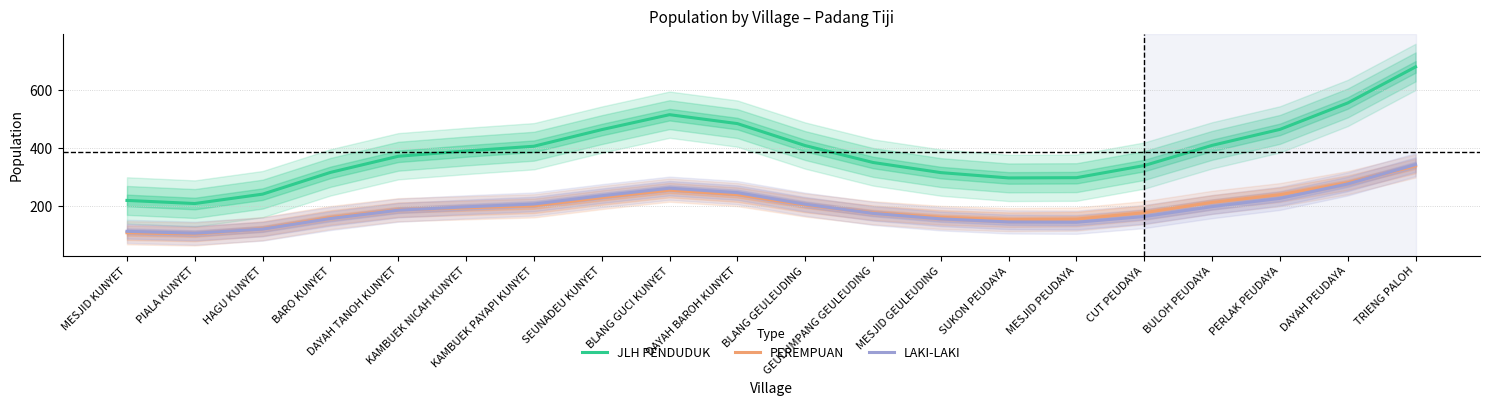

Read the JLH PENDUDUK value at BLANG GEULEUDING.

408.1